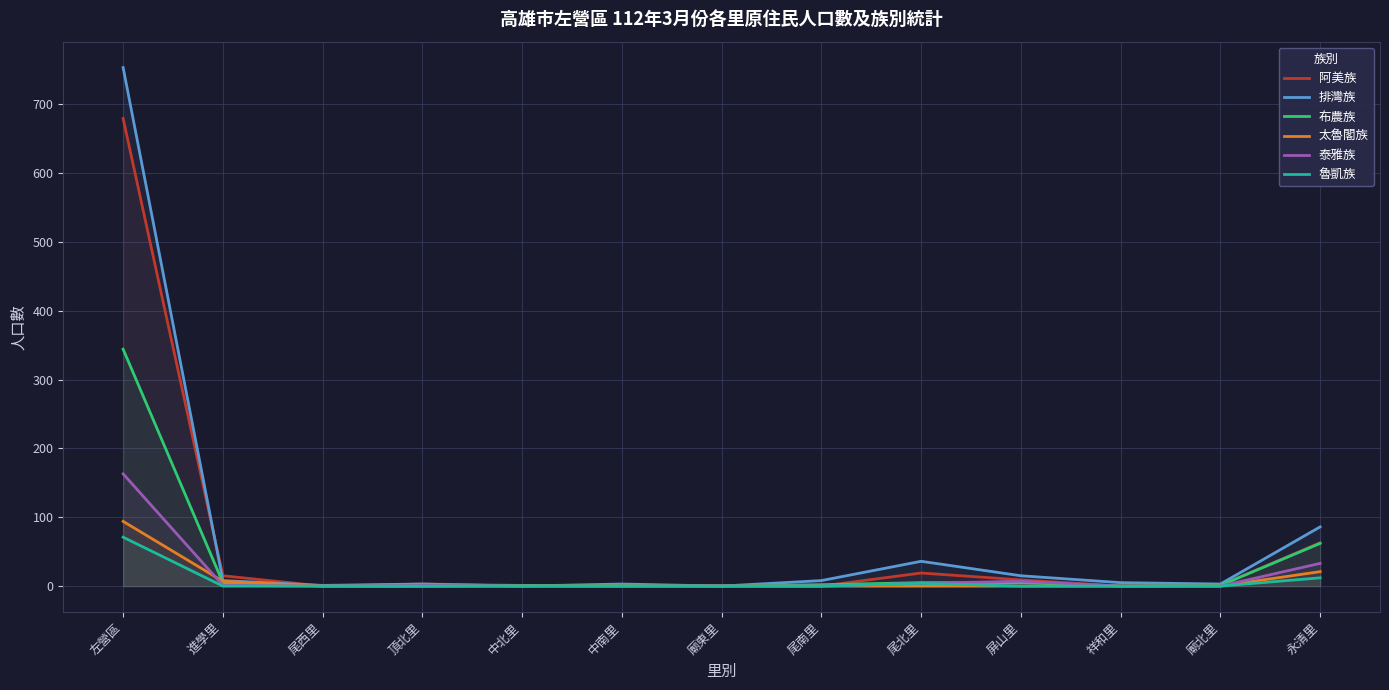

List the labels in order of 泰雅族 value, smallest first.

尾西里, 中北里, 中南里, 廟東里, 尾南里, 祥和里, 廟北里, 進學里, 頂北里, 尾北里, 屏山里, 永清里, 左營區